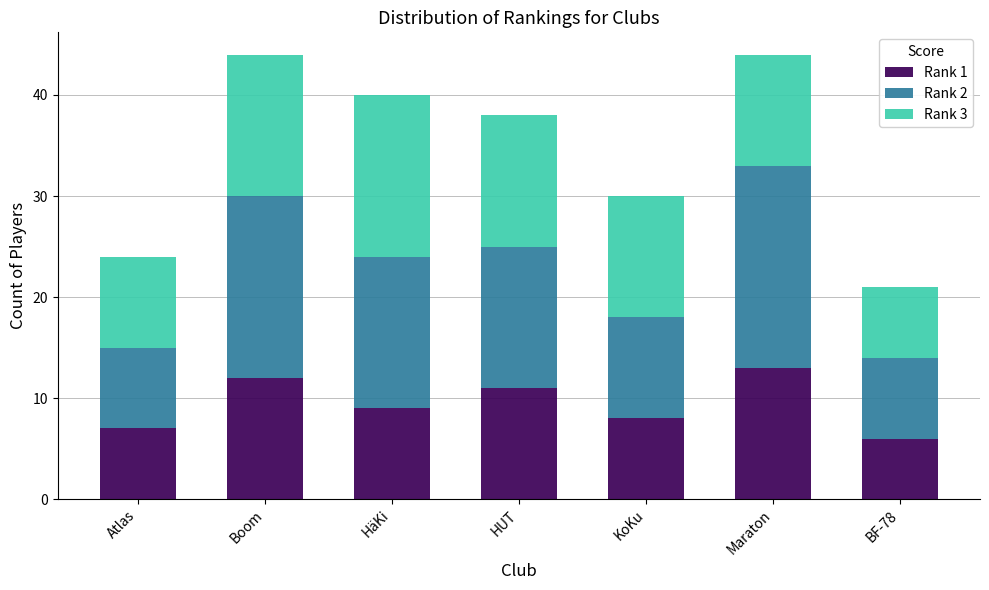

The Rank 1 series shows 7 at Atlas. True or false?

True